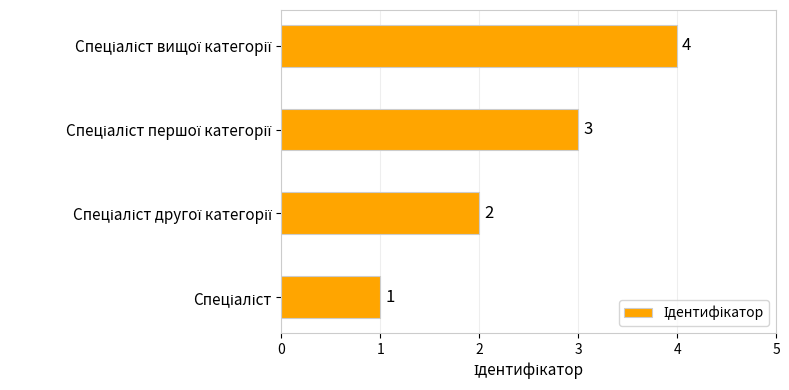

Count the values in the range 2 to 4.

3